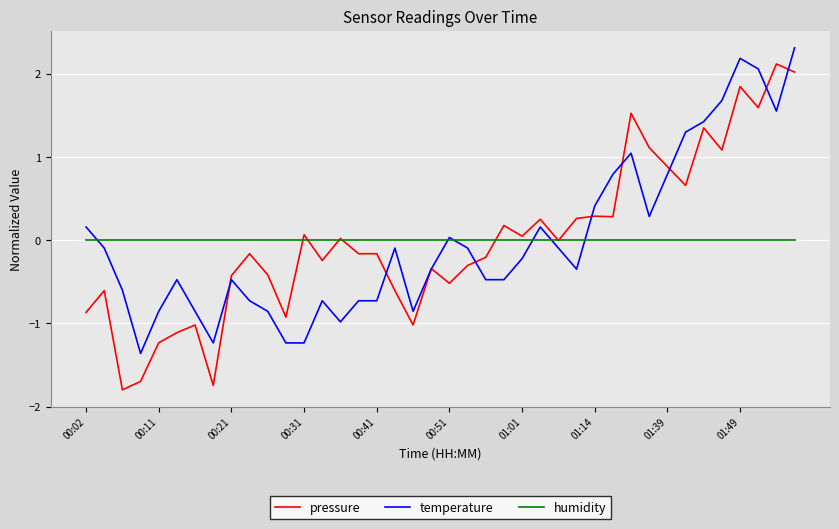

Which series has the largest range (max minus min)?

pressure